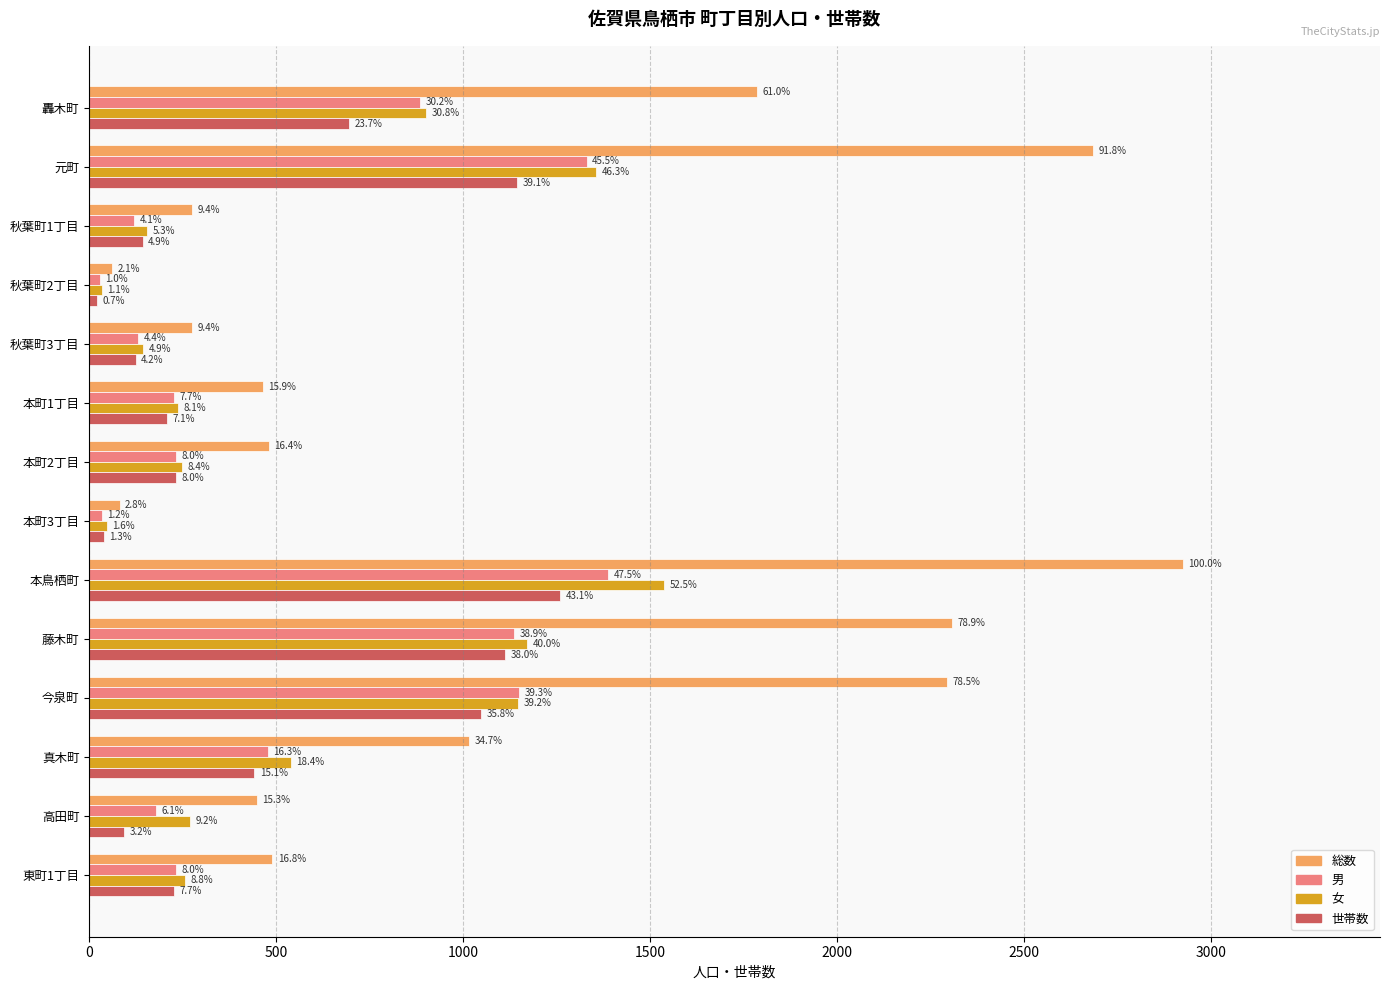

What is the maximum value for 男?

1388